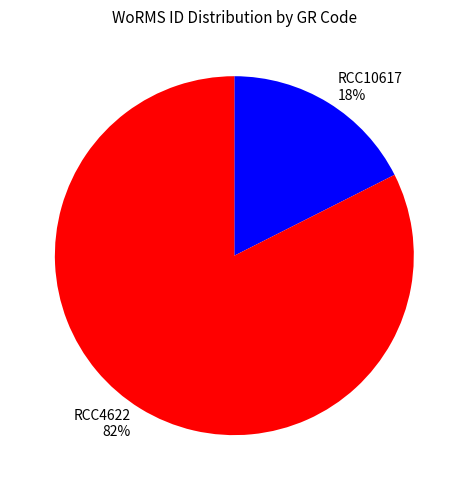

Count the number of slices in the pie.

2